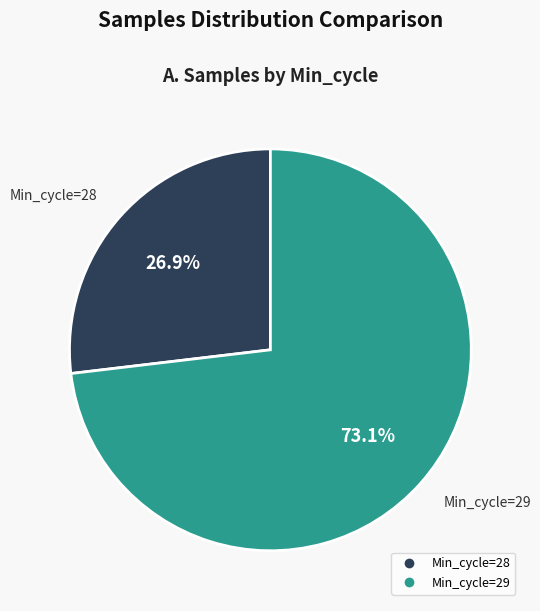

How many segments does this pie chart have?

2